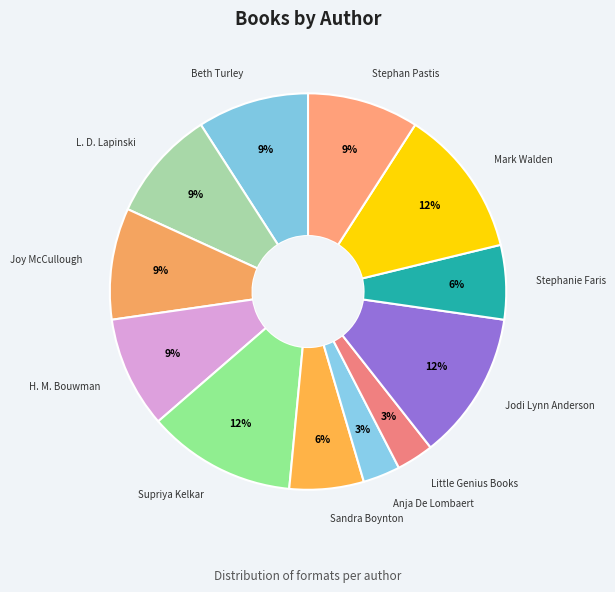

What is the largest slice in the pie chart?

Supriya Kelkar